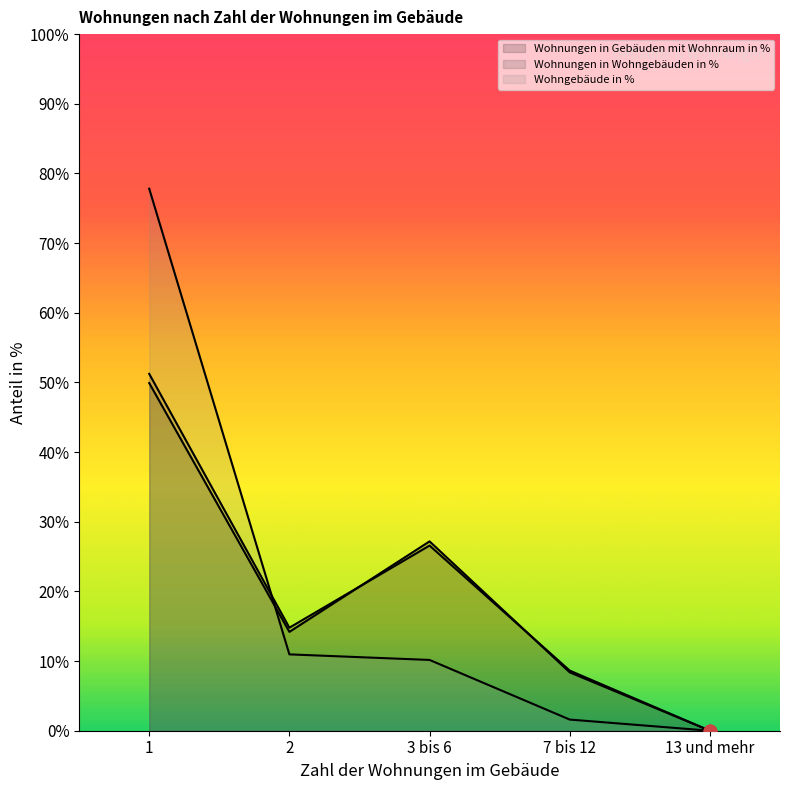

Which series has the largest total across all categories?

Wohnungen in Wohngebäuden in %